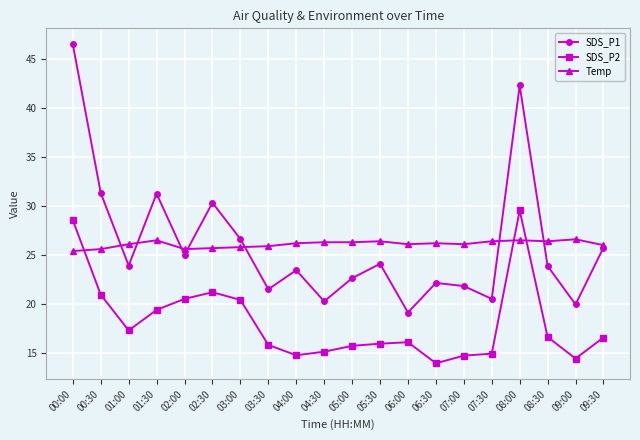

The SDS_P1 series shows 23.9 at 01:00. True or false?

True